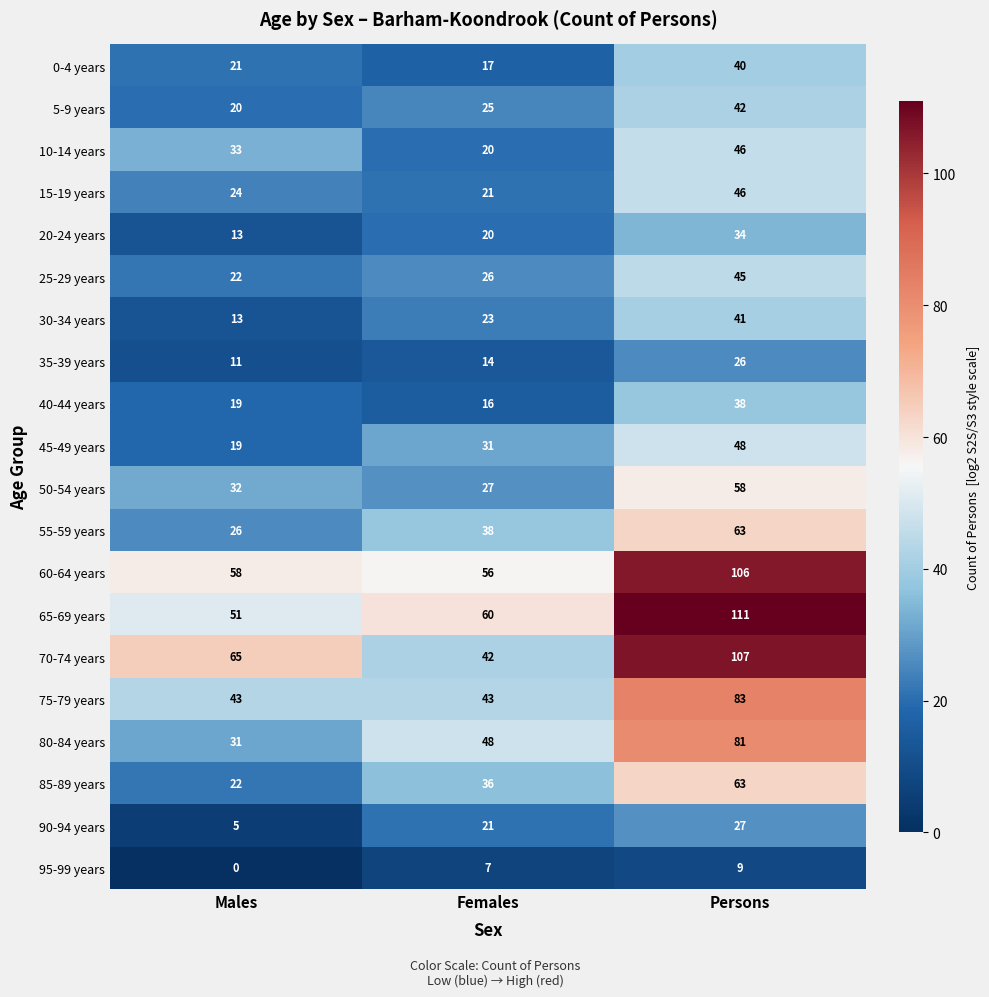

What is the difference between the highest and lowest values at Persons?

102